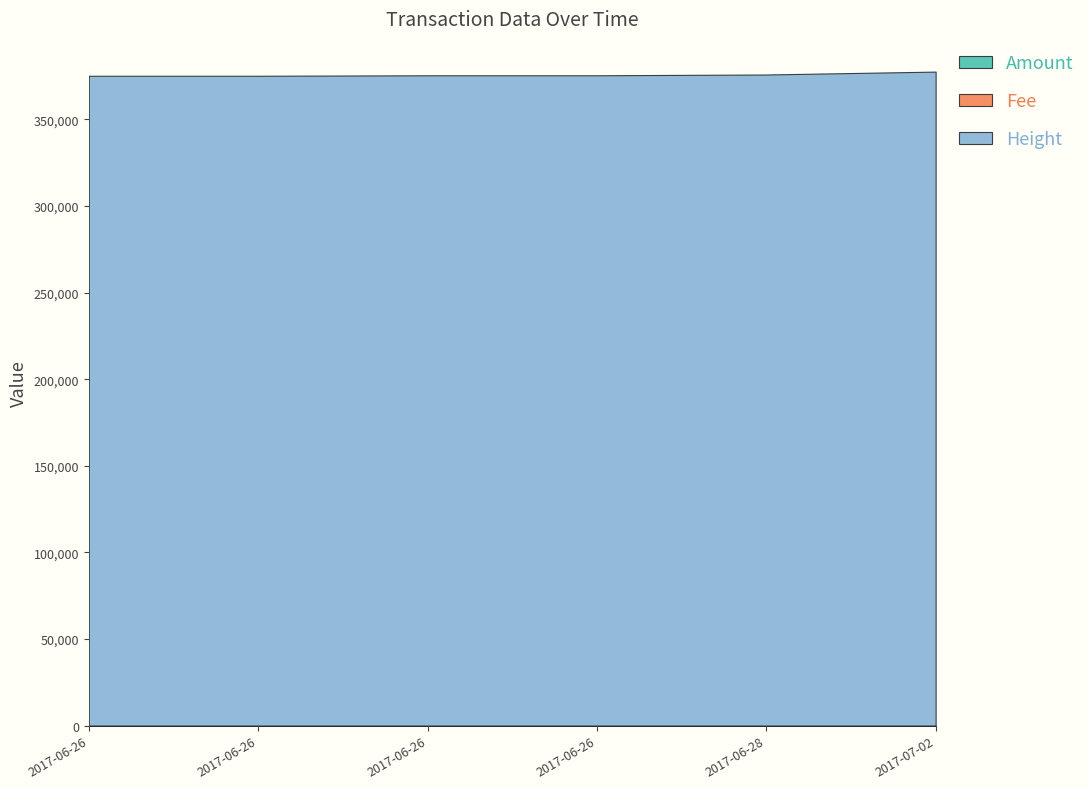

Reading left to right, transcribe all the data shown in this chart.

Amount: 1.0	0.0	1.0	0.0	1.0	0.2
Fee: 1.0	1.0	1.0	1.0	1.0	1.0
Height: 375096.0	375099.0	375373.0	375375.0	375824.0	377497.0